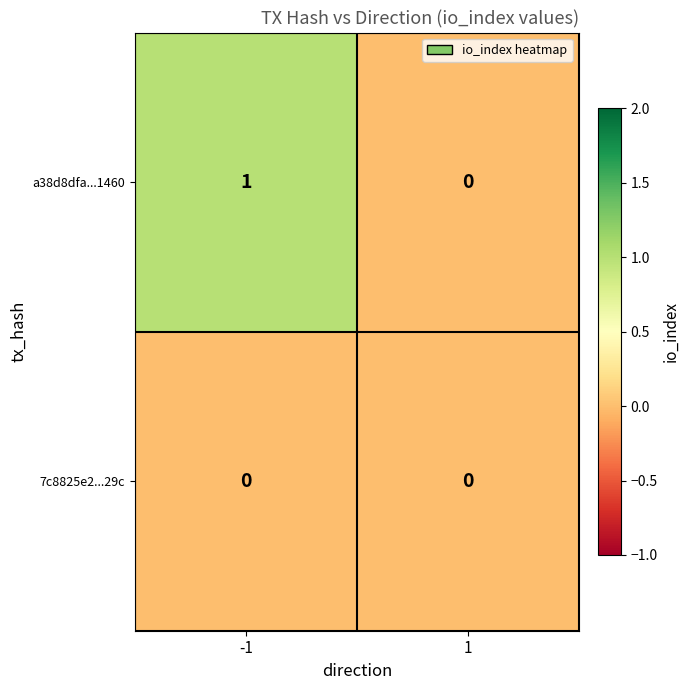

Which series has the widest spread of values?

a38d8dfa...1460